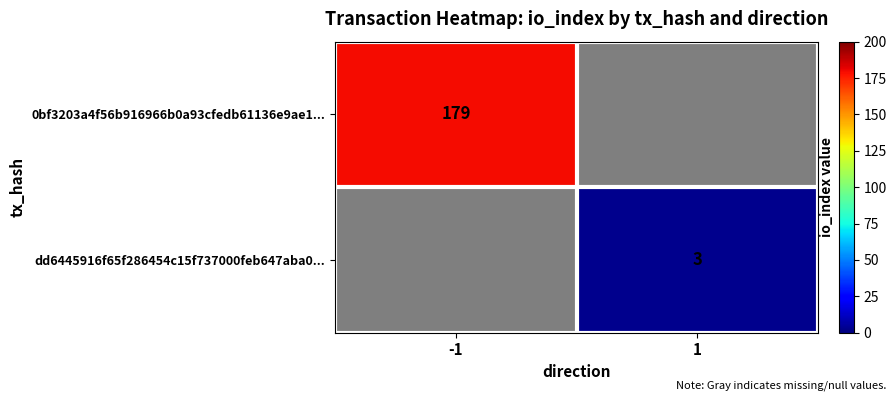

The dd6445916f65f286454c15f737000feb647aba0... series shows 5 at 1. True or false?

False